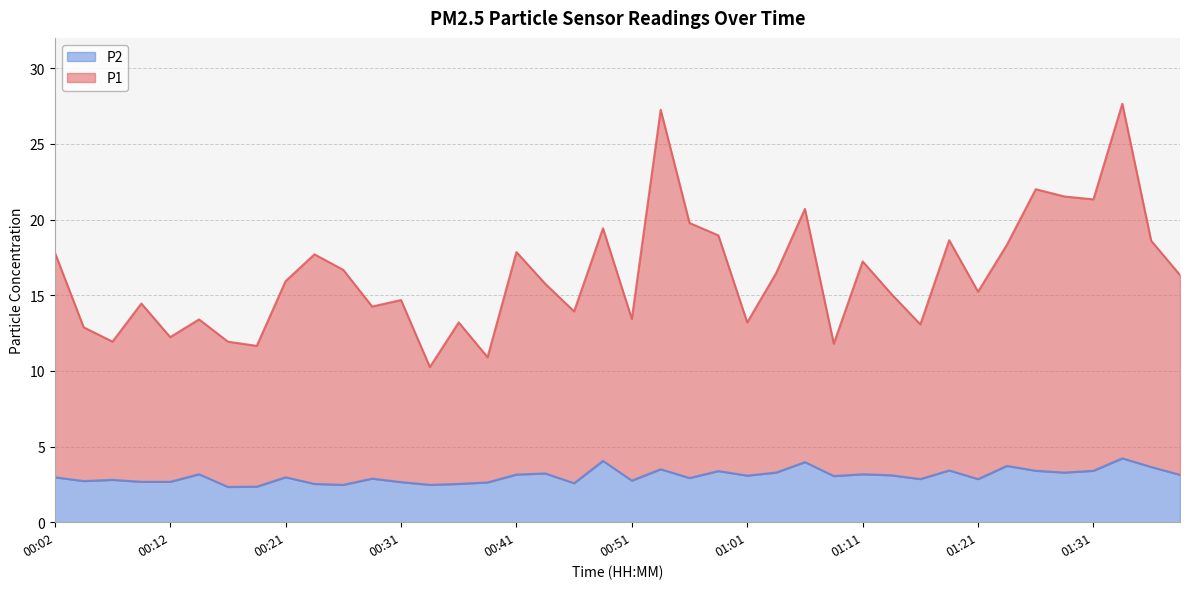

Rank the series by their average value, from lowest to highest.

P2, P1